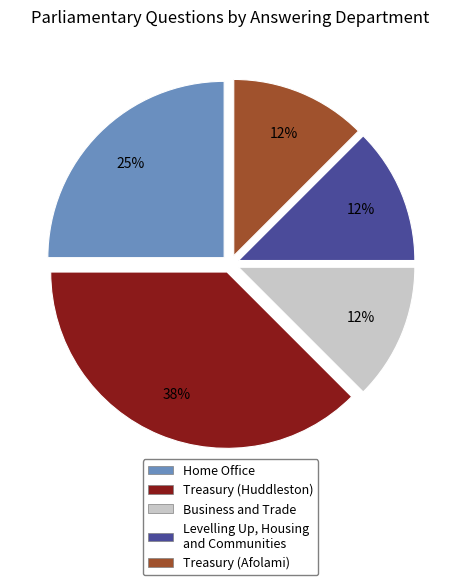

To the nearest percent, what is the average slice percentage?

20%